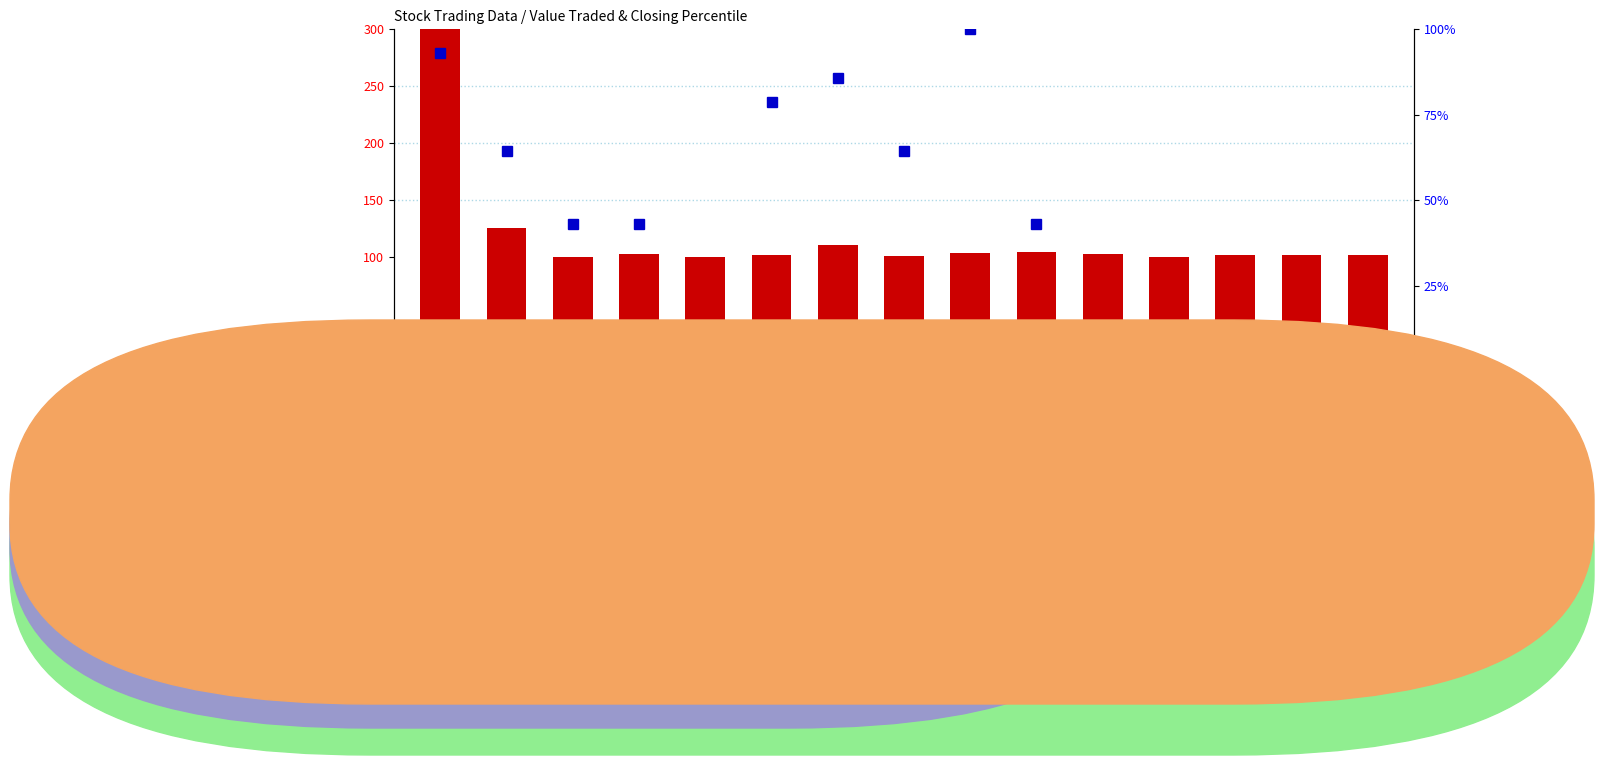

What position from the left is 10/10/2023?

13